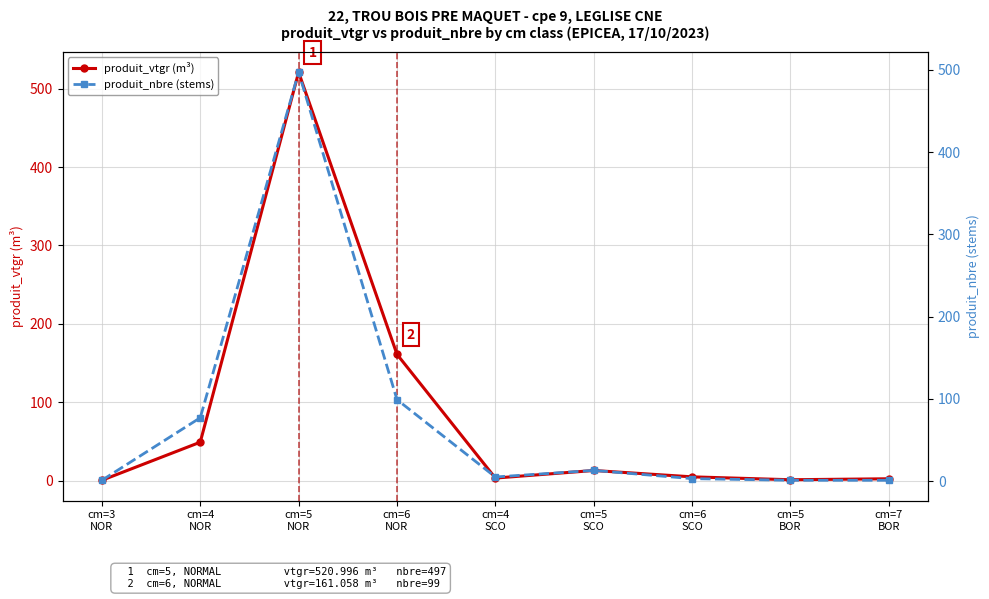

Is it true that produit_nbre (stems) equals 324.5 at cm=5
NOR?

False